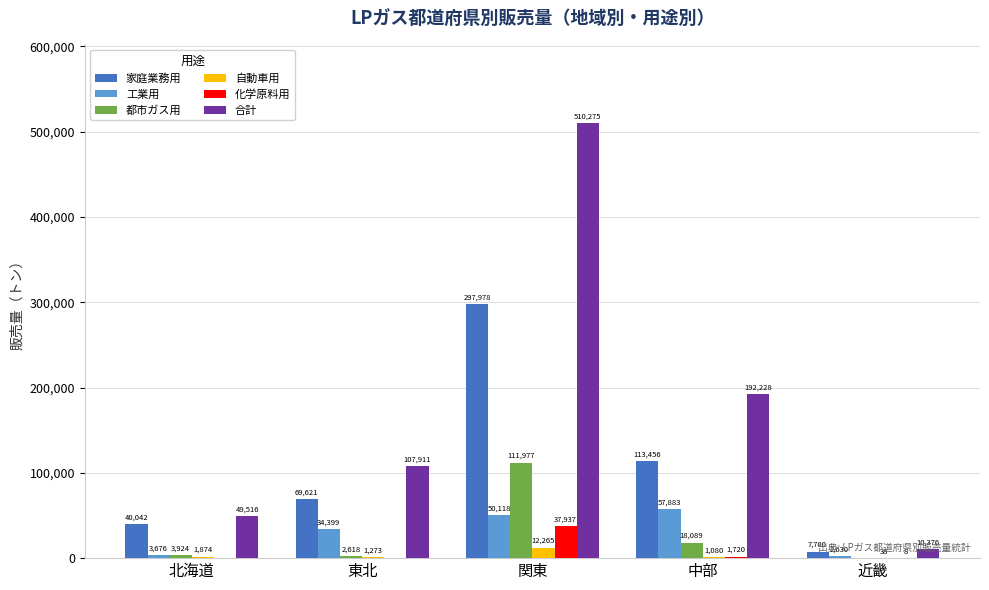

What are all the series names shown in the legend?

家庭業務用, 工業用, 都市ガス用, 自動車用, 化学原料用, 合計